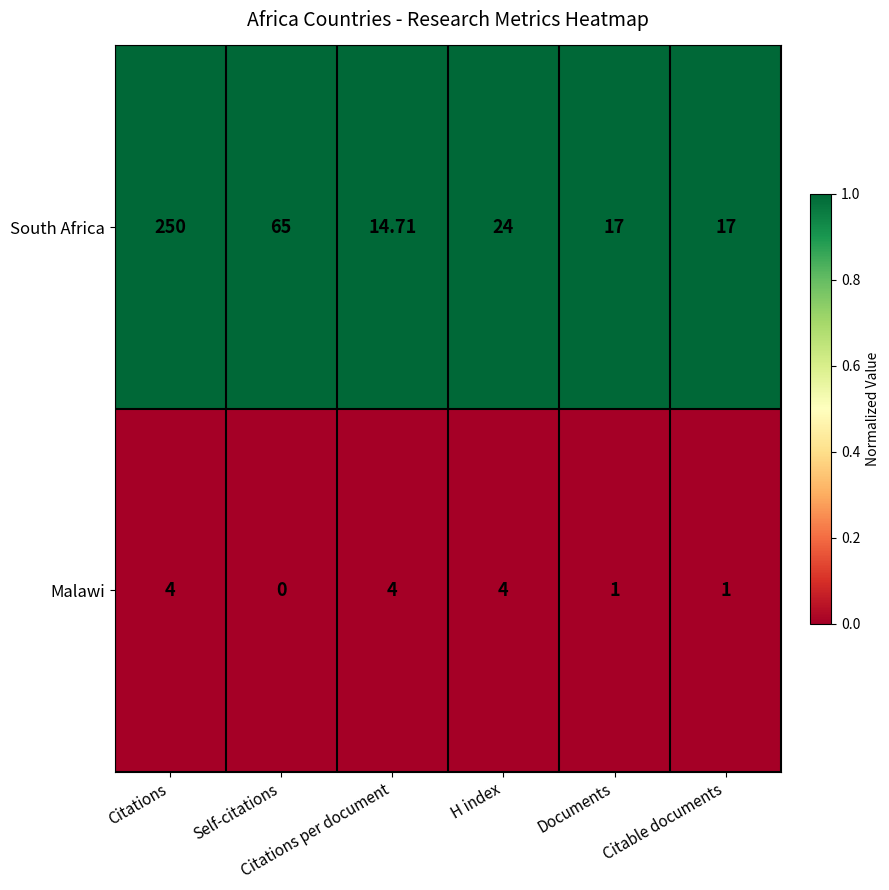

At which category is the sum across all series the highest?

Citations